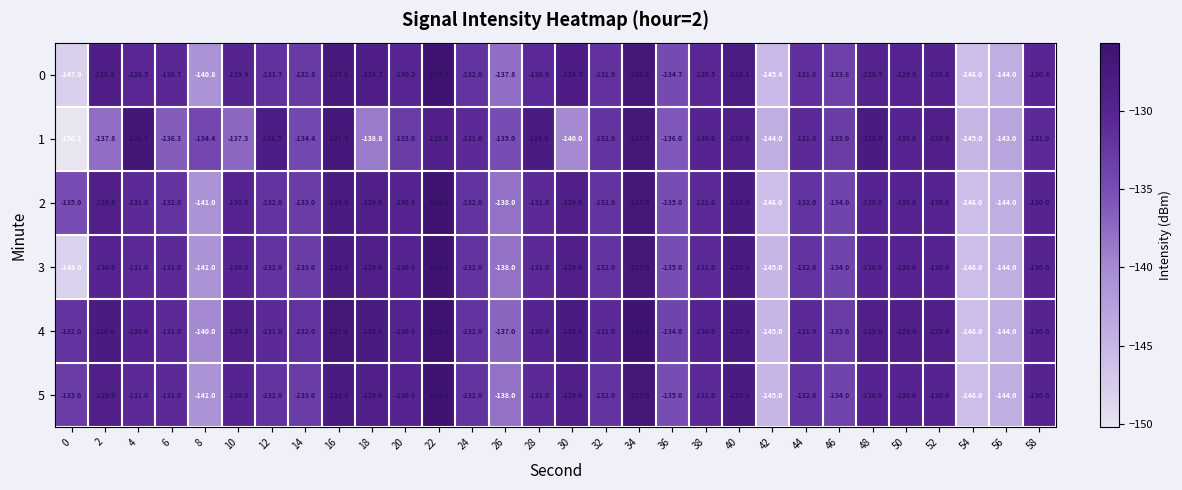

Is it true that 1 equals -130.0 at 50?

True